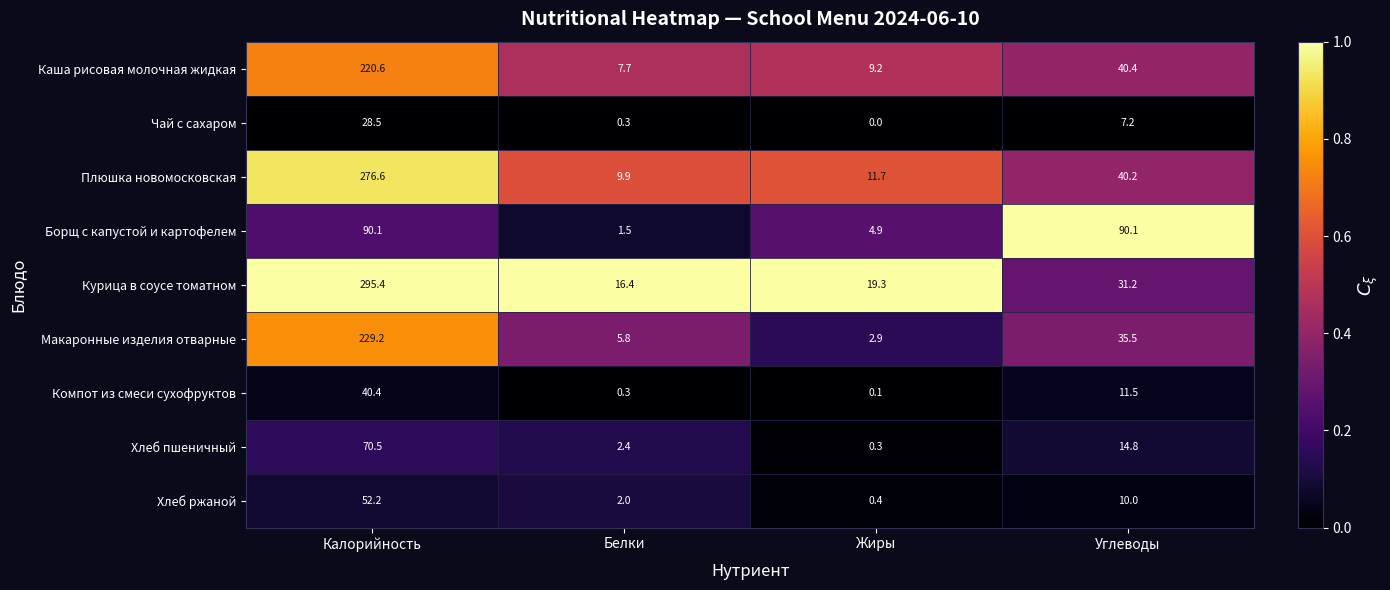

Is it true that Чай с сахаром equals 5.0 at Углеводы?

False